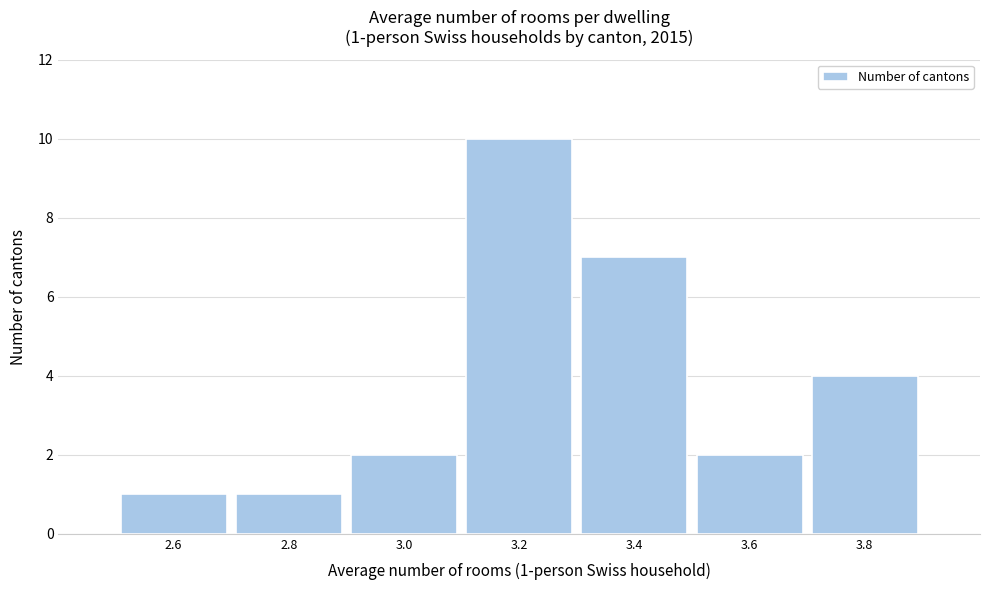

Over which range of the x-axis is the bar tallest?

3.1 to 3.3